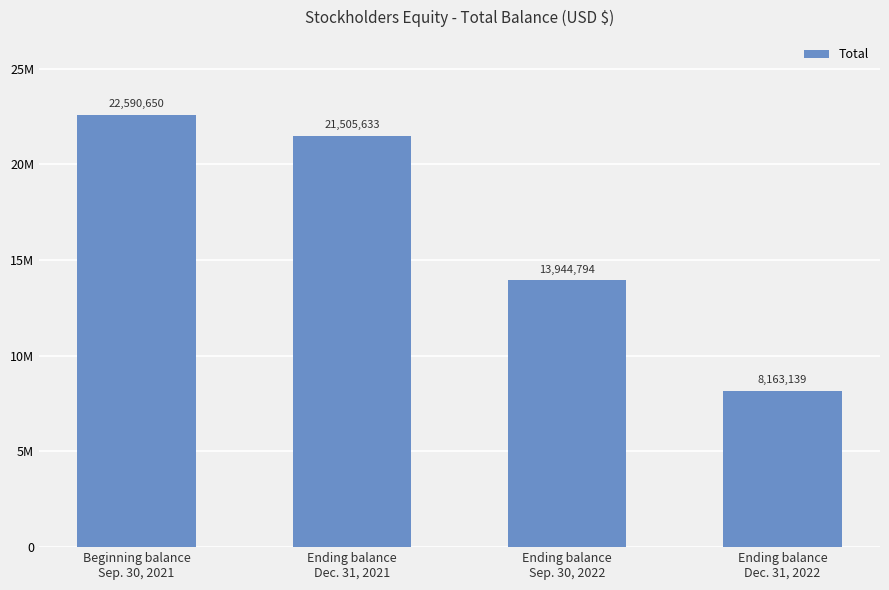

What is the average value?

16551054